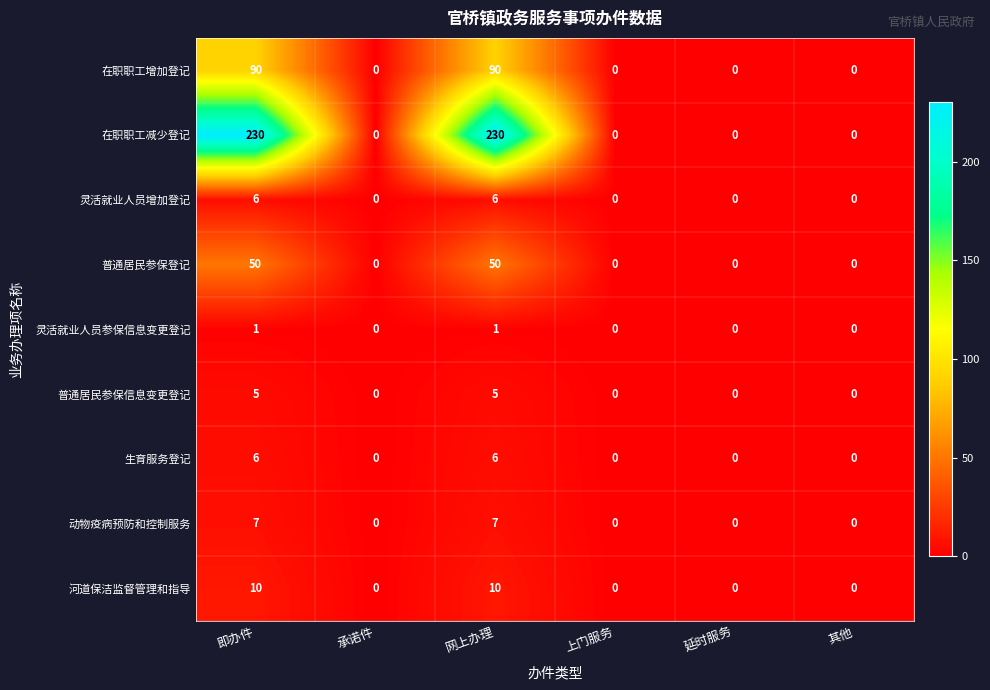

What is the sum of the 动物疫病预防和控制服务 values at 其他 and 网上办理?

7